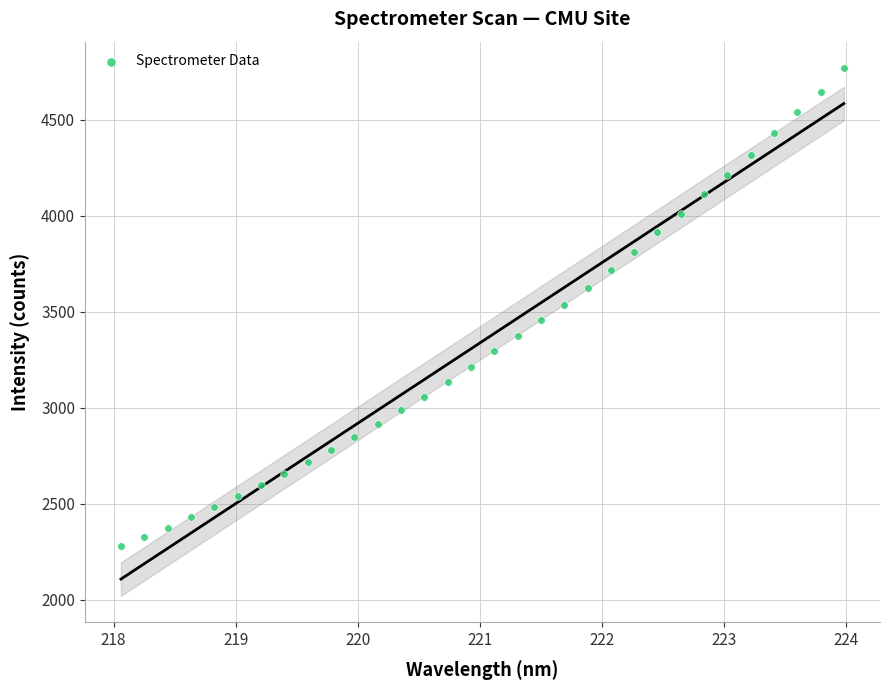

What is the range of X values (max minus min)?

5.9